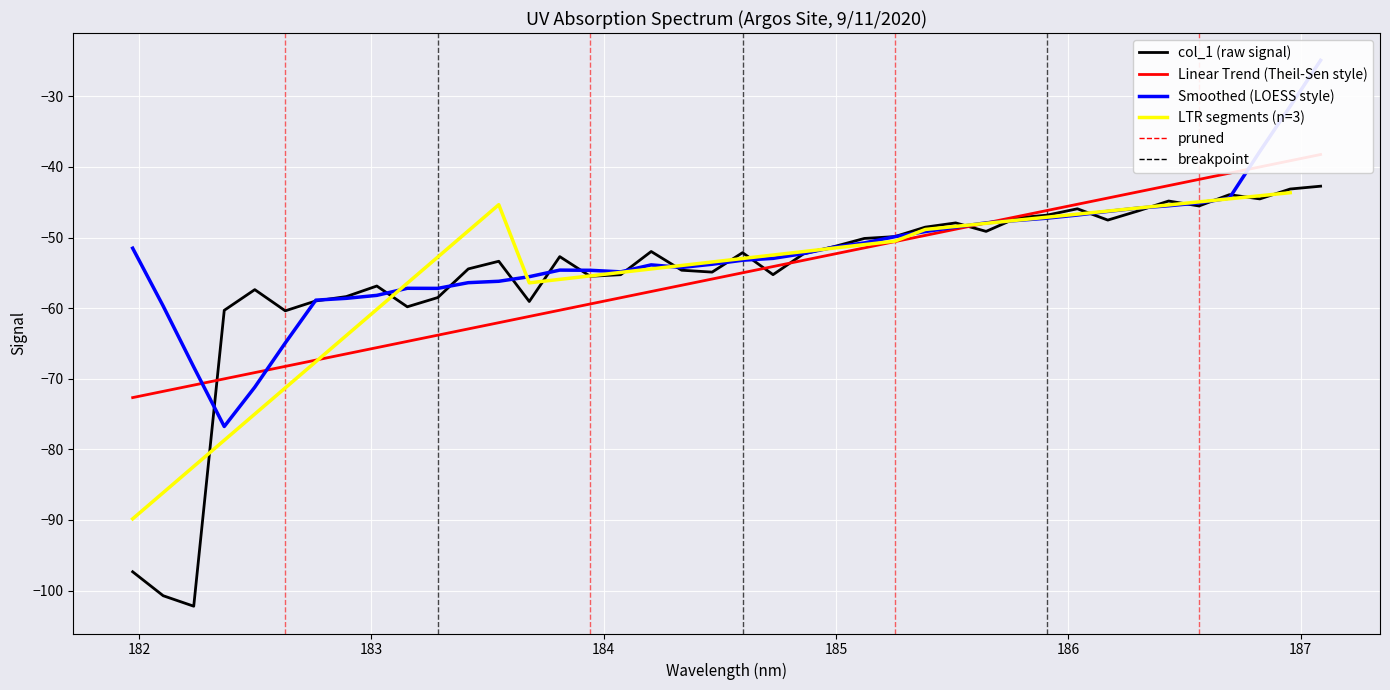

What is the lowest value of the col_1 (raw signal) series?

-102.2